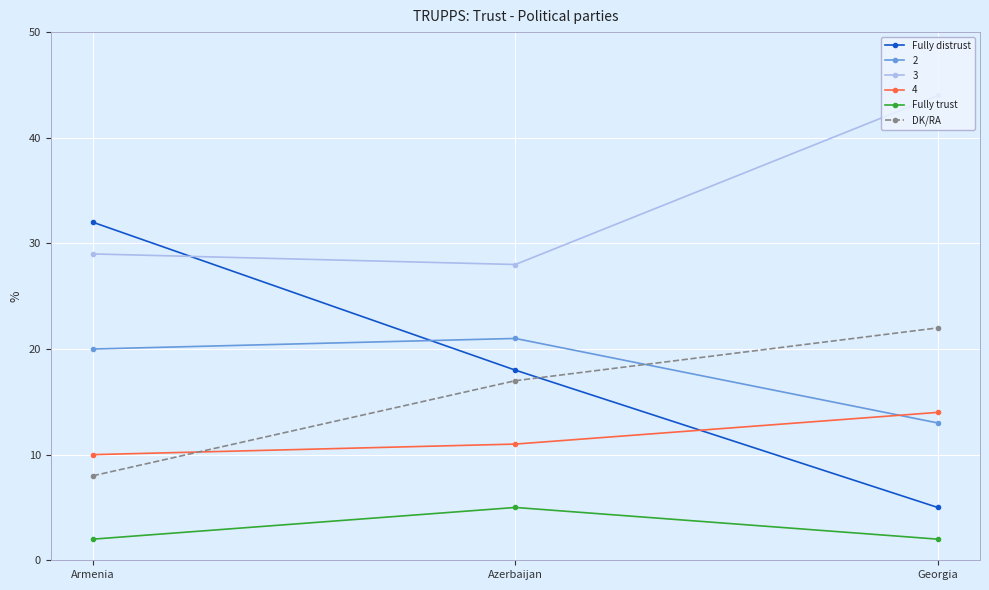

What value does the Fully distrust series have at Armenia, to the nearest 10?

30